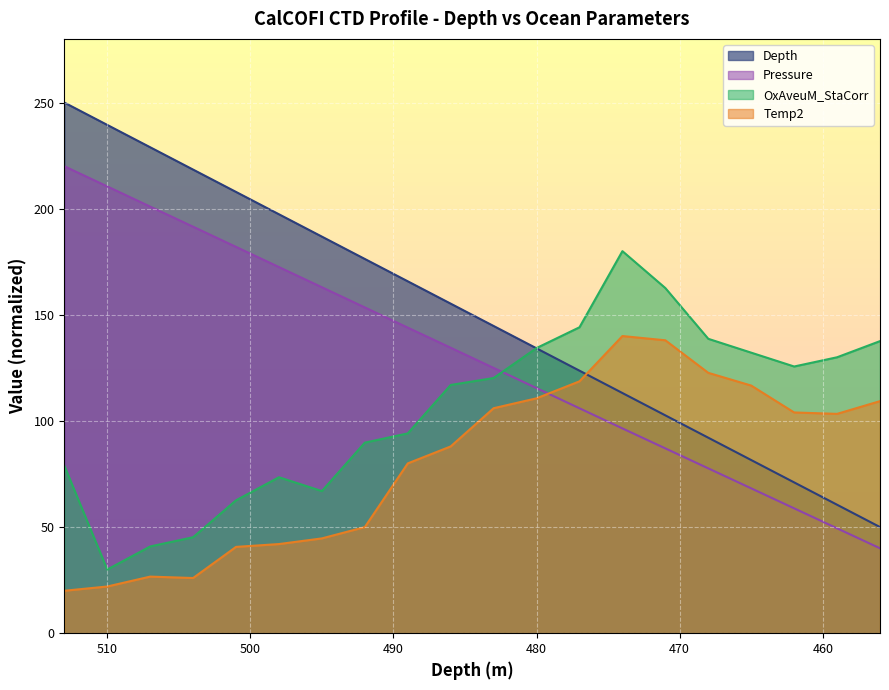

Which series ends up on top after the final intersection of Pressure and Temp2?

Temp2